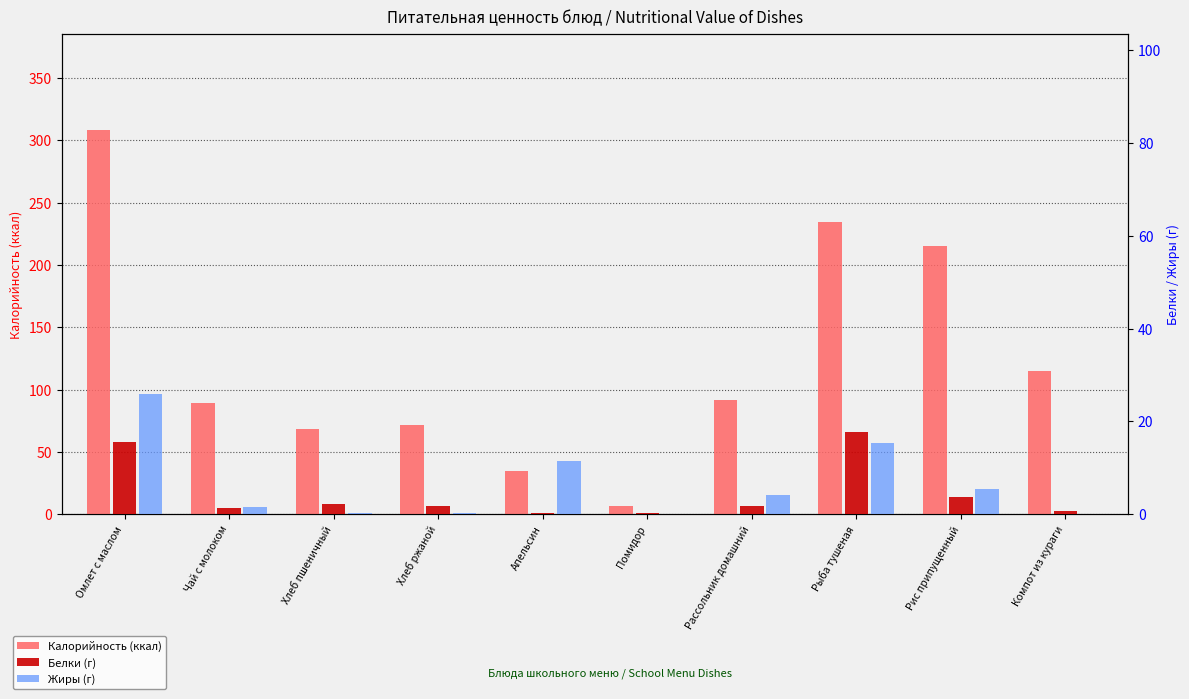

Which series changed the most between Чай с молоком and Хлеб пшеничный?

Калорийность (ккал)